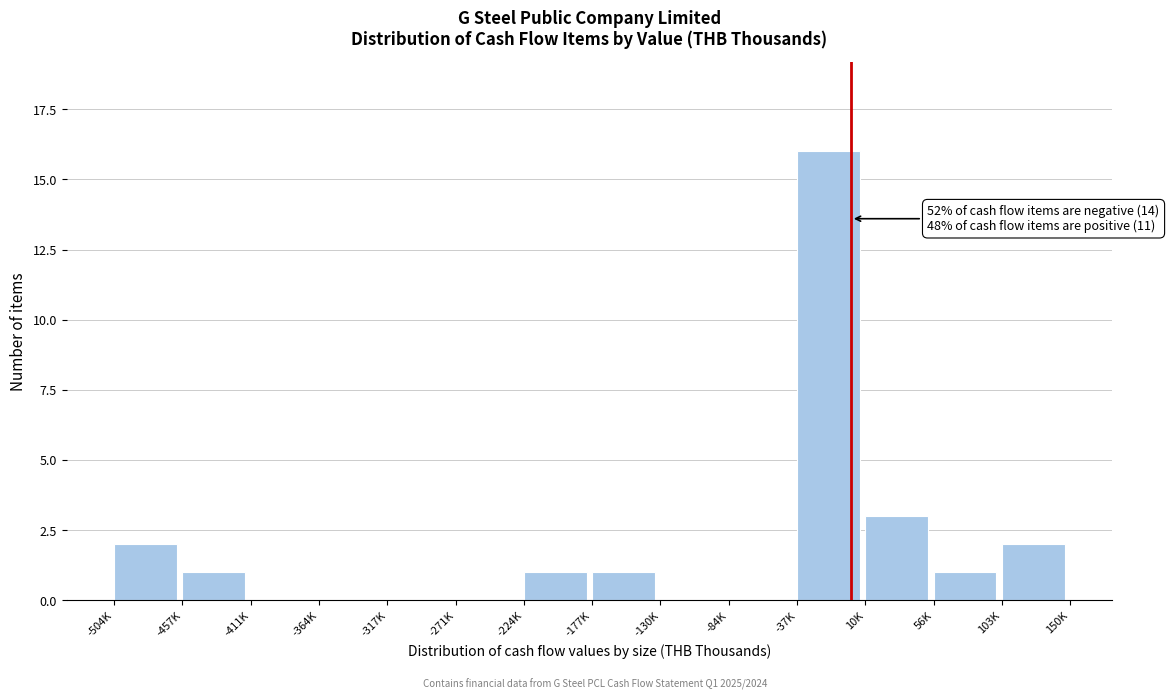

Reading left to right, transcribe all the data shown in this chart.

-504K=2	-457K=1	-411K=0	-364K=0	-317K=0	-271K=0	-224K=1	-177K=1	-130K=0	-84K=0	-37K=16	10K=3	56K=1	103K=2